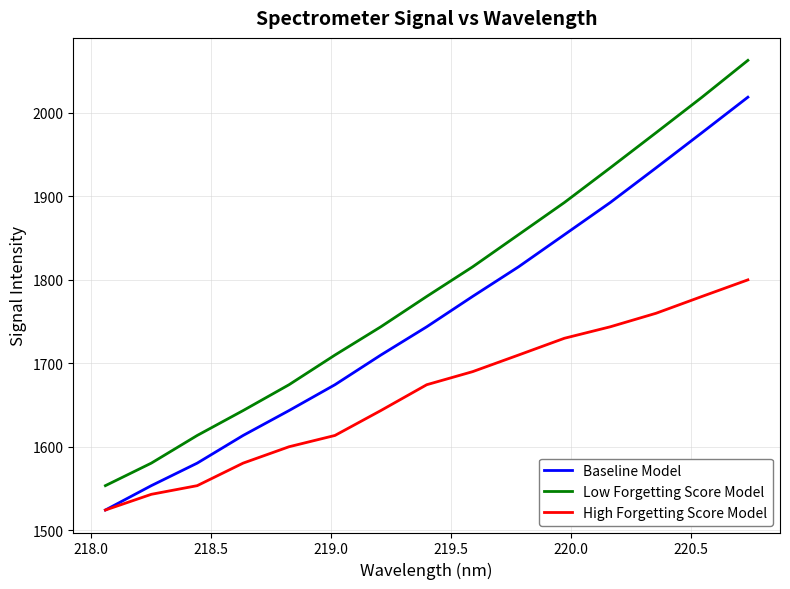

What is the minimum value for Low Forgetting Score Model?

1553.4